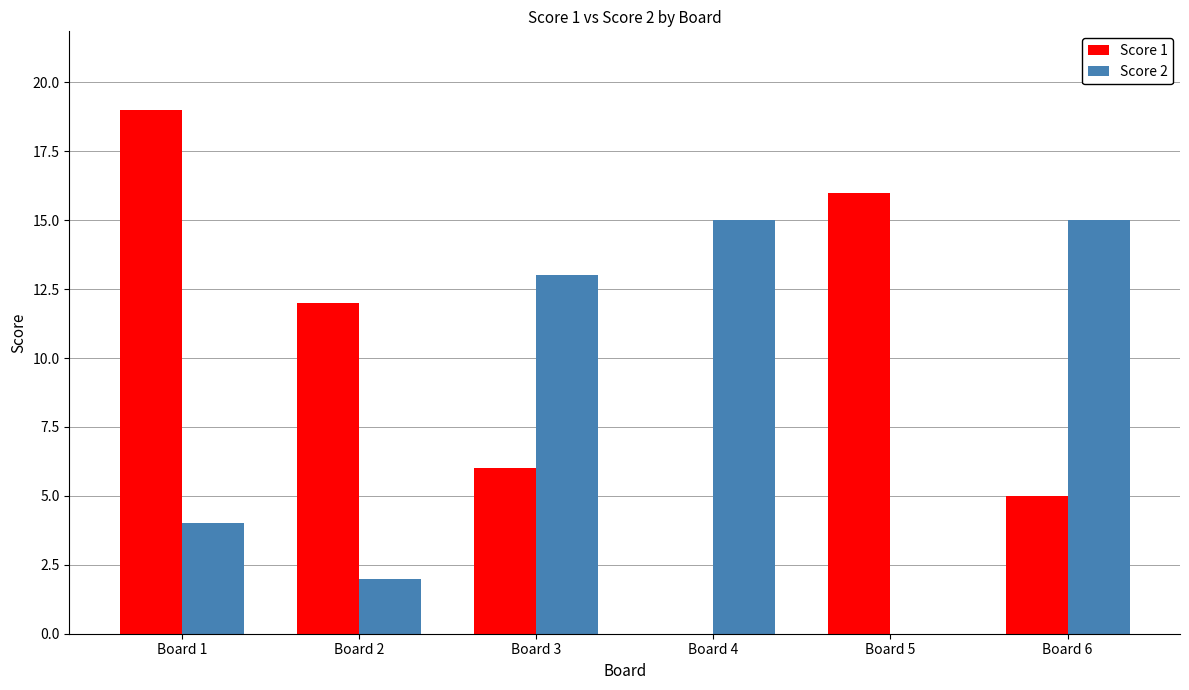

Reading right to left, extract all data points from this chart.

Score 1: 5	16	0	6	12	19
Score 2: 15	0	15	13	2	4